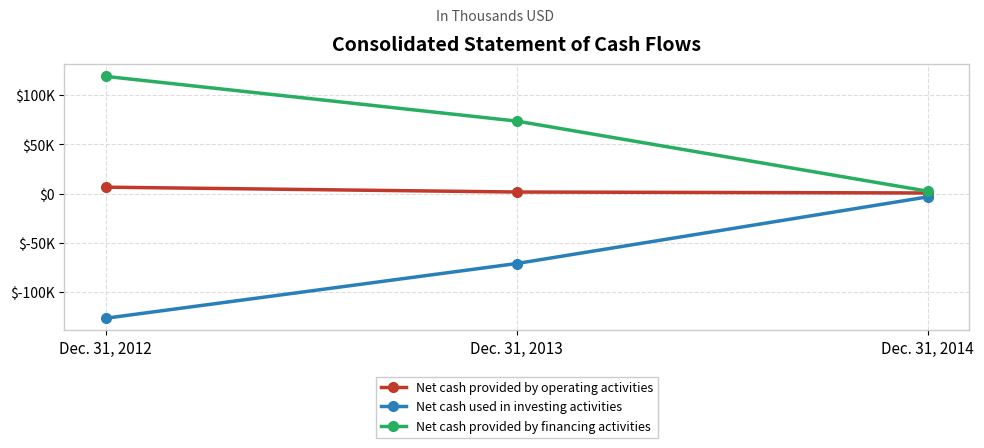

The Net cash provided by operating activities series shows 675 at Dec. 31, 2014. True or false?

True